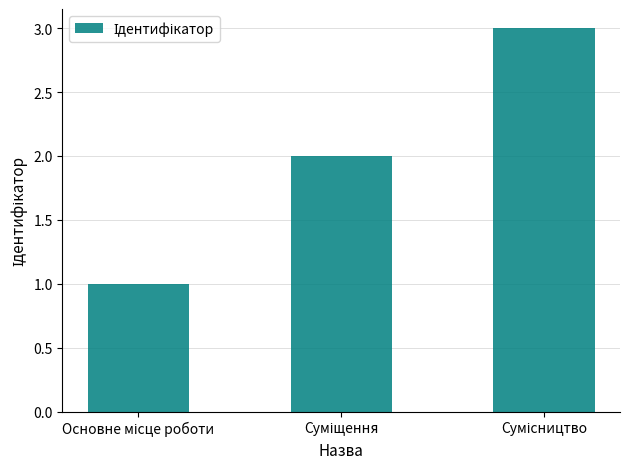

What is the sum of all values?

6